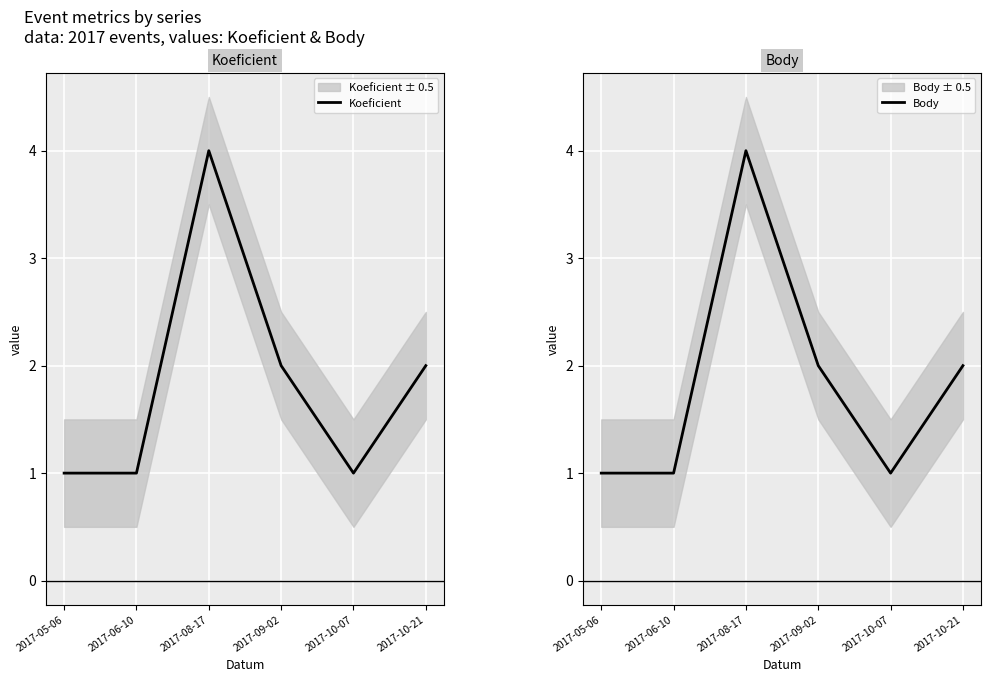

True or false: Koeficient has more than 1 points higher than both neighbors.

False